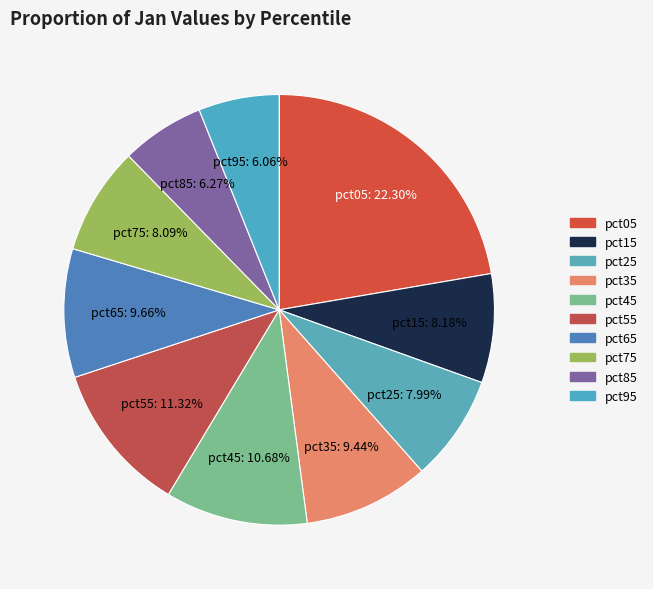

To the nearest percent, what is the average slice percentage?

10%